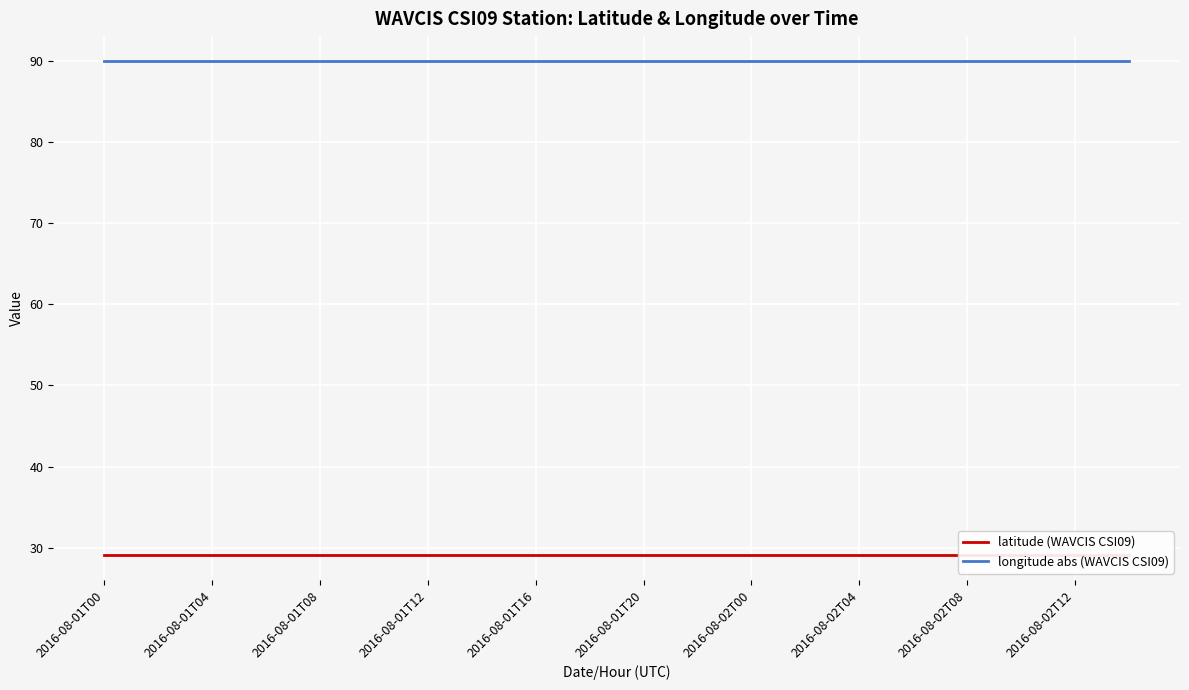

Reading left to right, transcribe all the data shown in this chart.

latitude (WAVCIS CSI09): 29.1	29.1	29.1	29.1	29.1	29.1	29.1	29.1	29.1	29.1	29.1	29.1	29.1	29.1	29.1	29.1	29.1	29.1	29.1	29.1
longitude abs (WAVCIS CSI09): 90.0	90.0	90.0	90.0	90.0	90.0	90.0	90.0	90.0	90.0	90.0	90.0	90.0	90.0	90.0	90.0	90.0	90.0	90.0	90.0